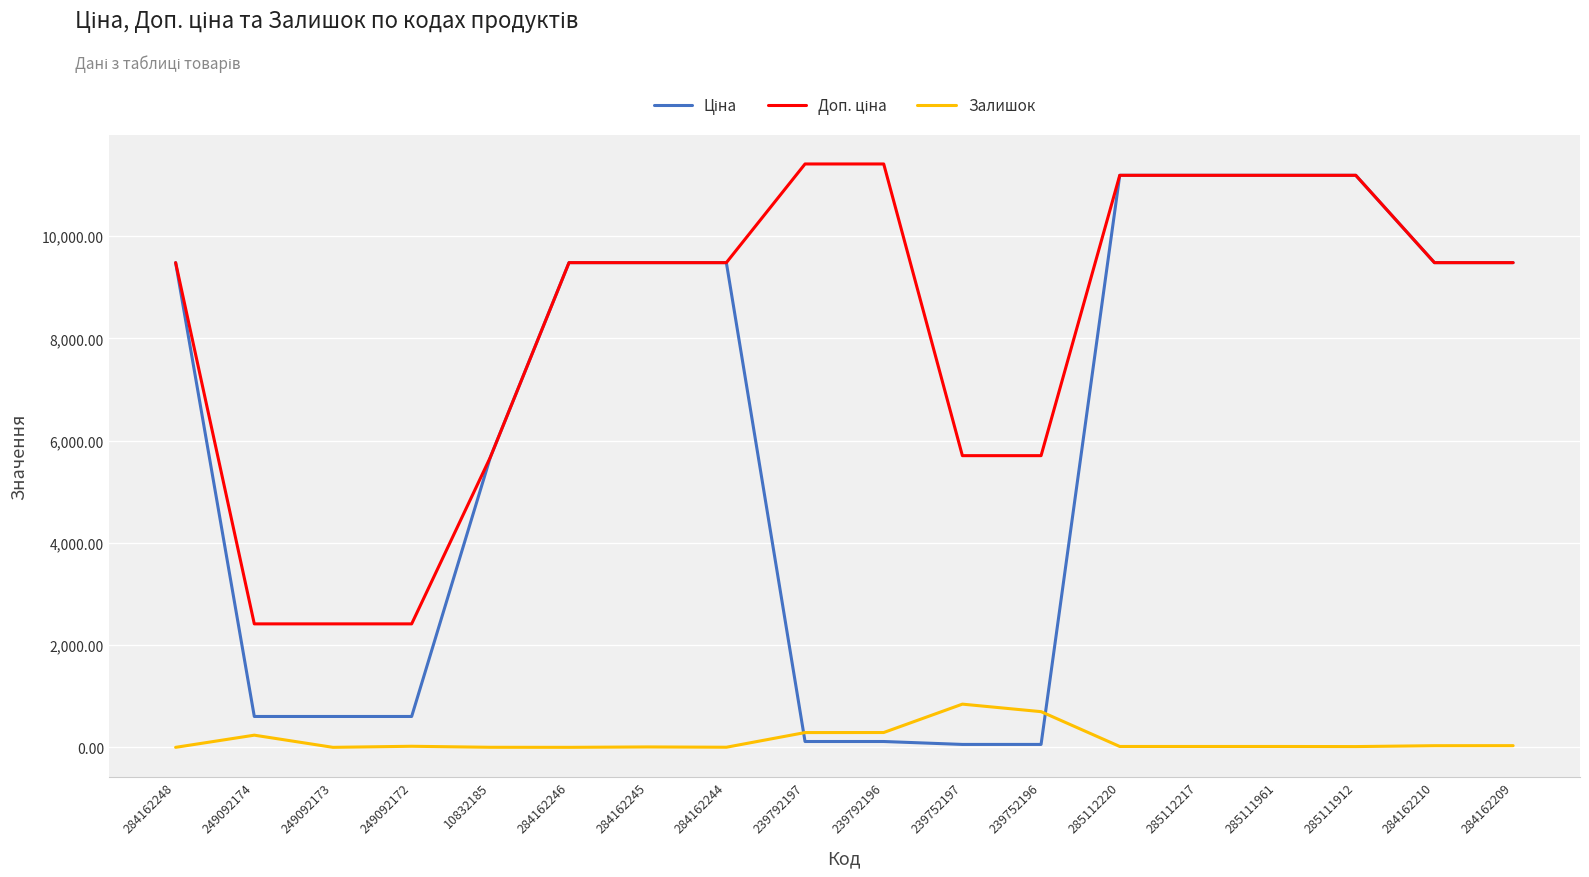

True or false: Залишок has a value of 33.0 at 284162209.

True